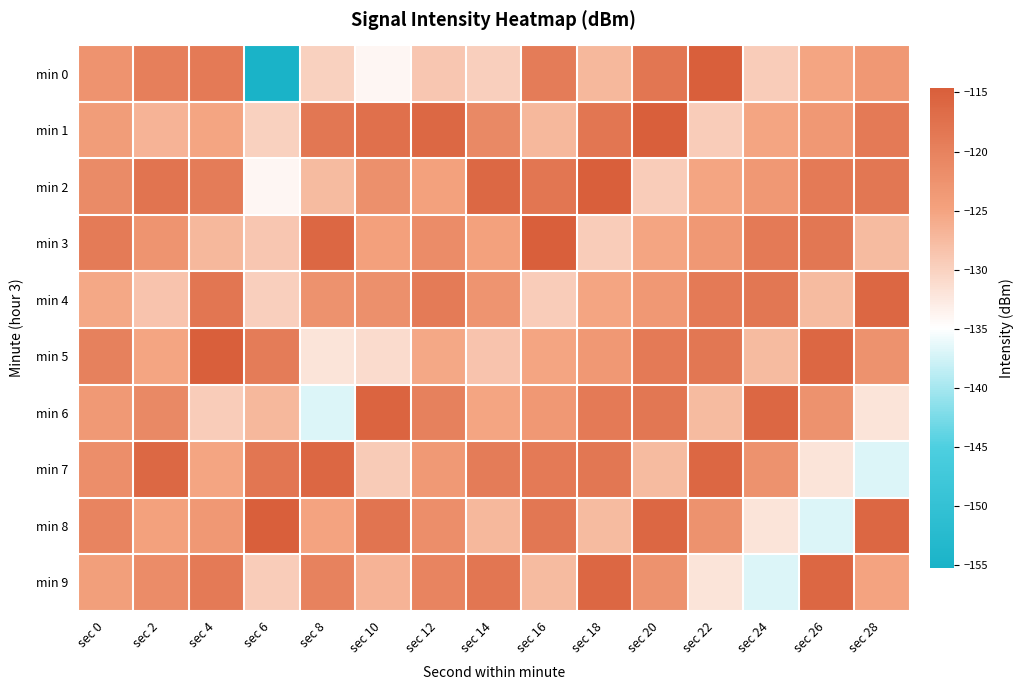

What is the spread (max minus min) of values at sec 22?

17.3